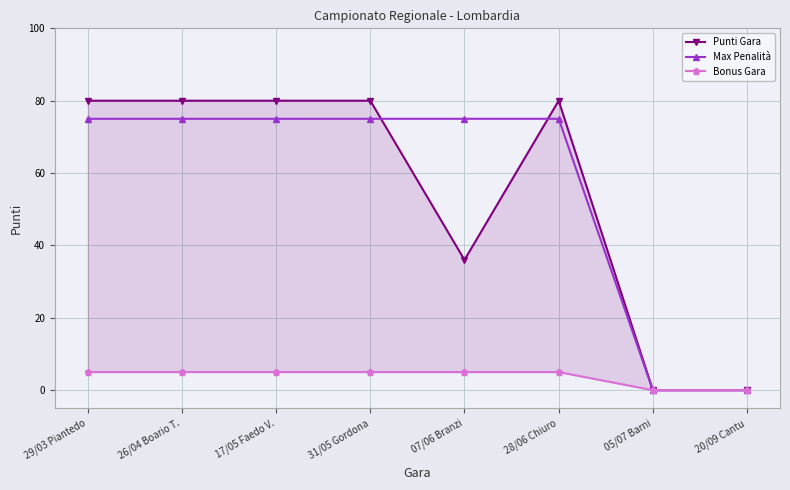

What is the total value across all series at 07/06 Branzi?

116